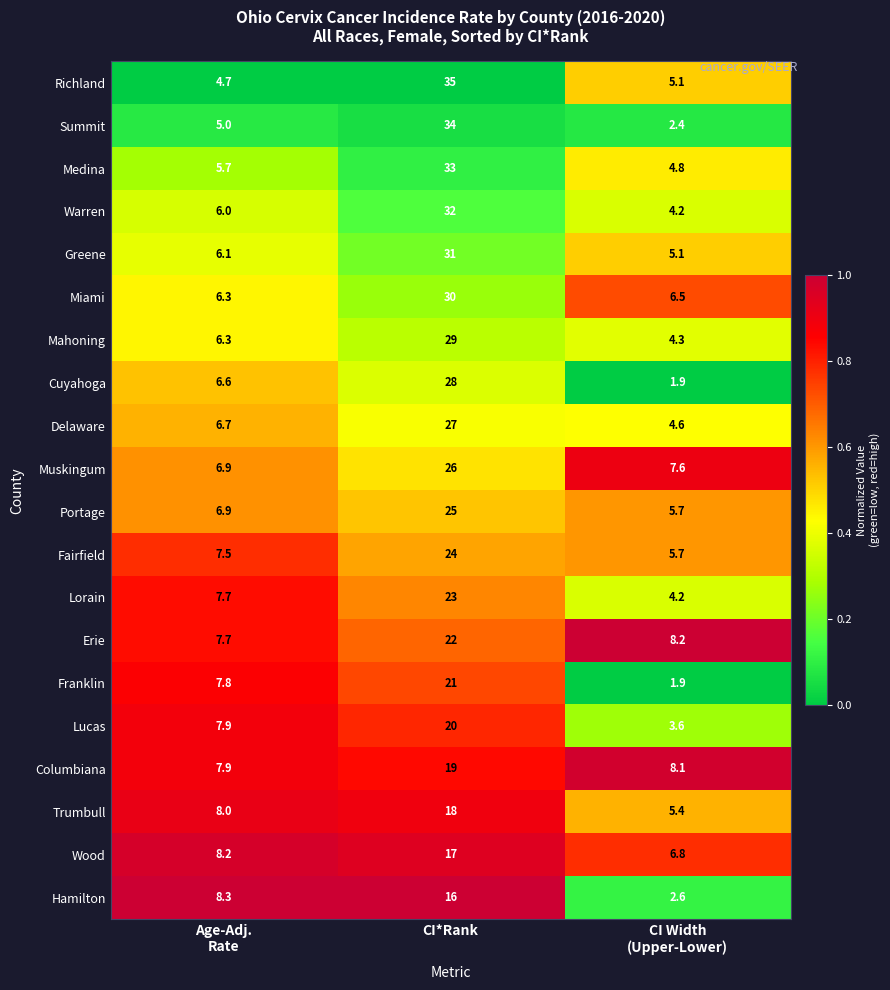

Read the Warren value at CI*Rank.

32.0